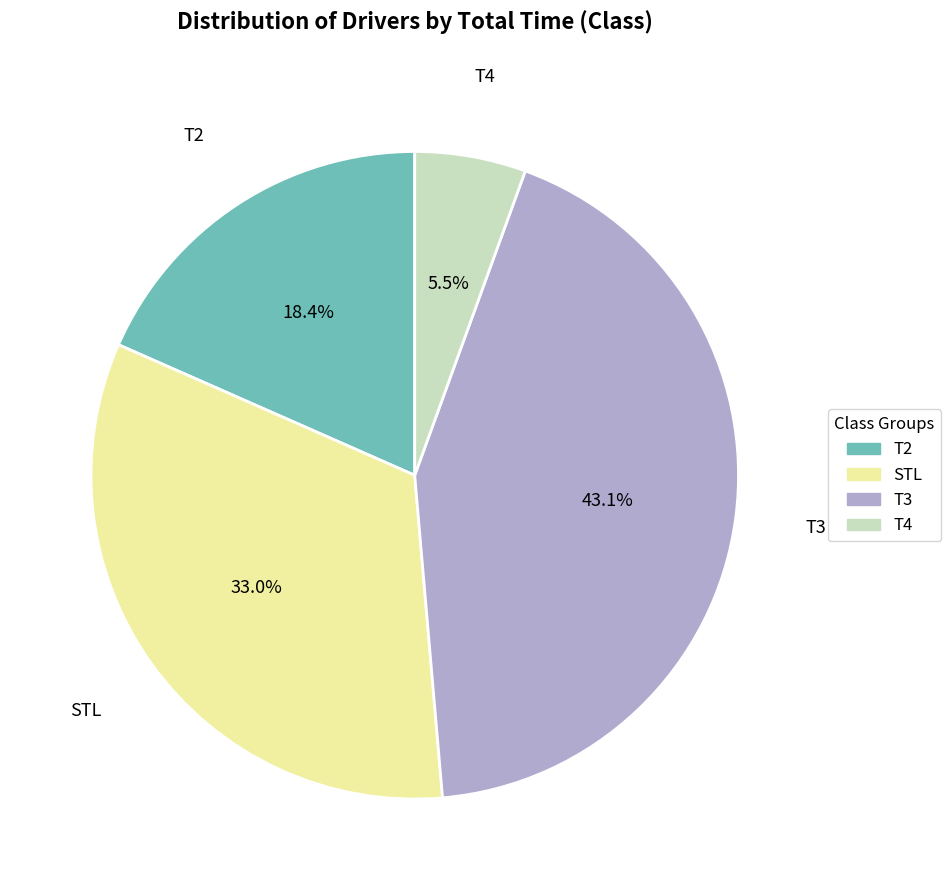

To the nearest percent, what is the difference between the largest and smallest slice percentages?

38%